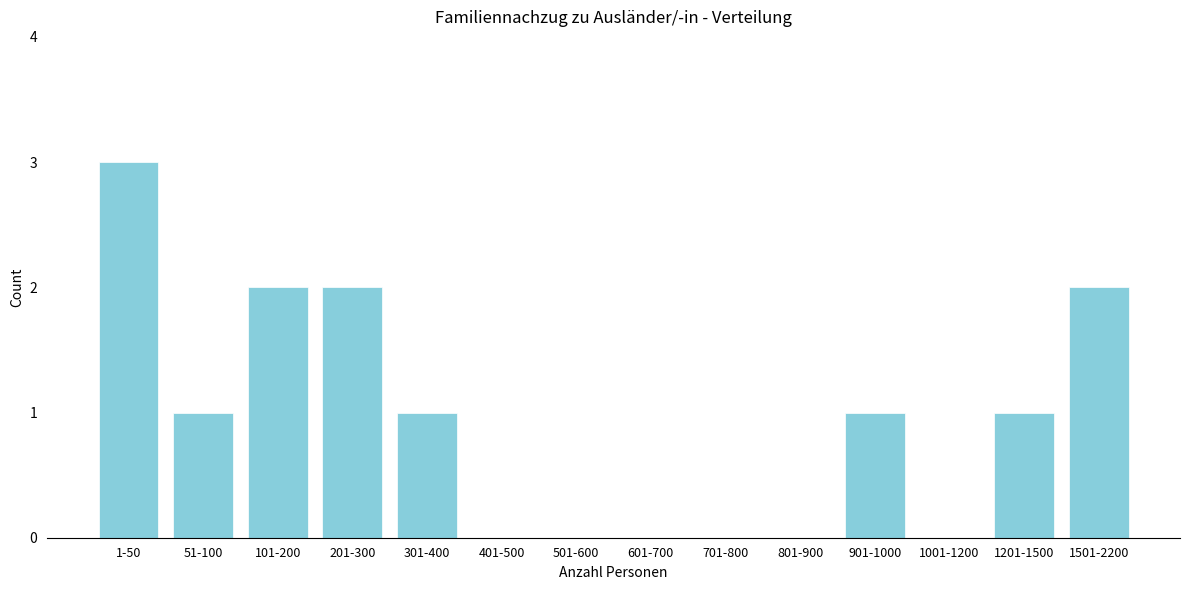

Reading right to left, what are all the values shown in this chart?

1501-2200=2	1201-1500=1	1001-1200=0	901-1000=1	801-900=0	701-800=0	601-700=0	501-600=0	401-500=0	301-400=1	201-300=2	101-200=2	51-100=1	1-50=3